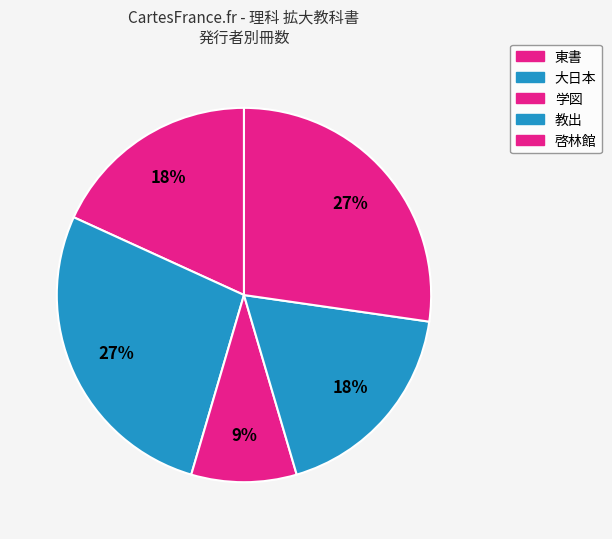

How many segments does this pie chart have?

5